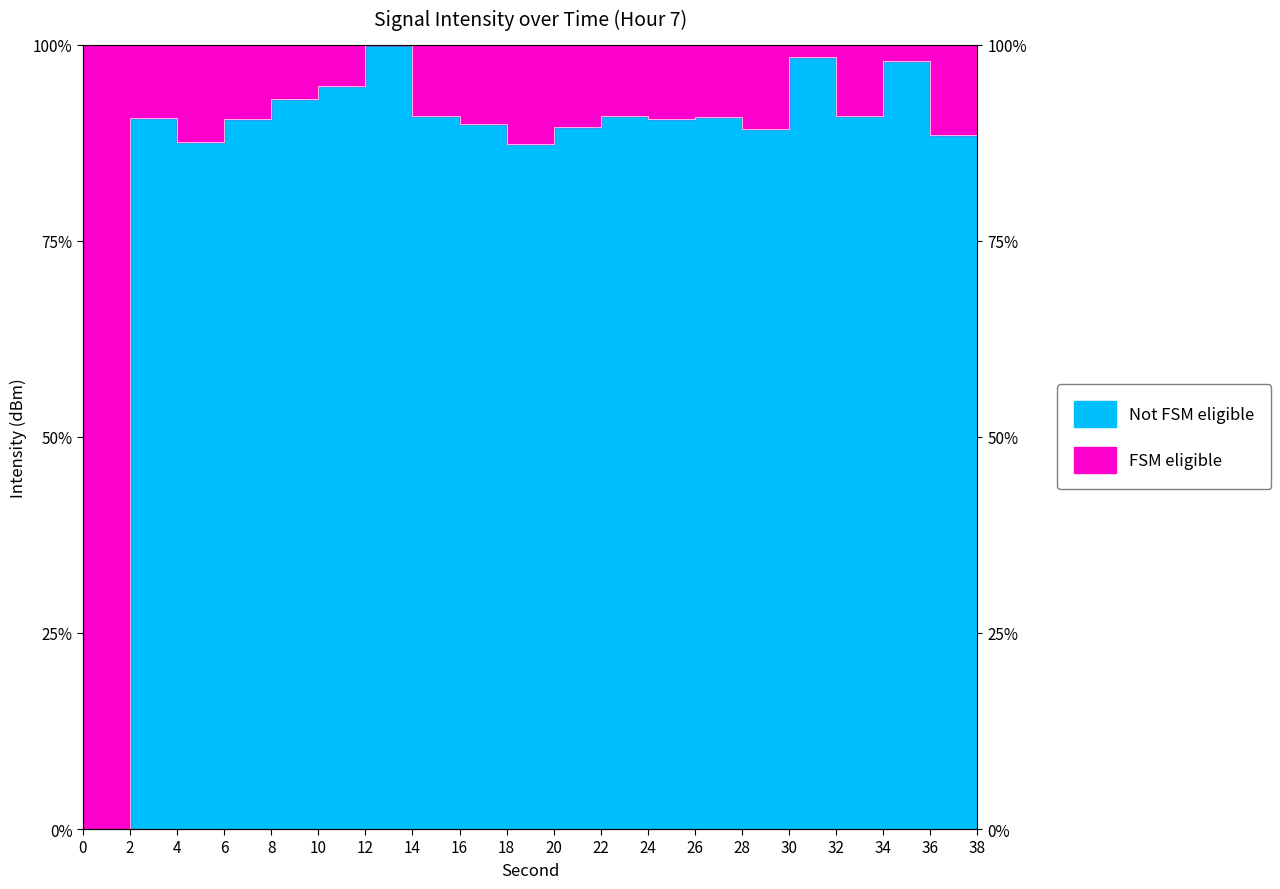

What is the difference between the maximum and second lowest values?

12.7